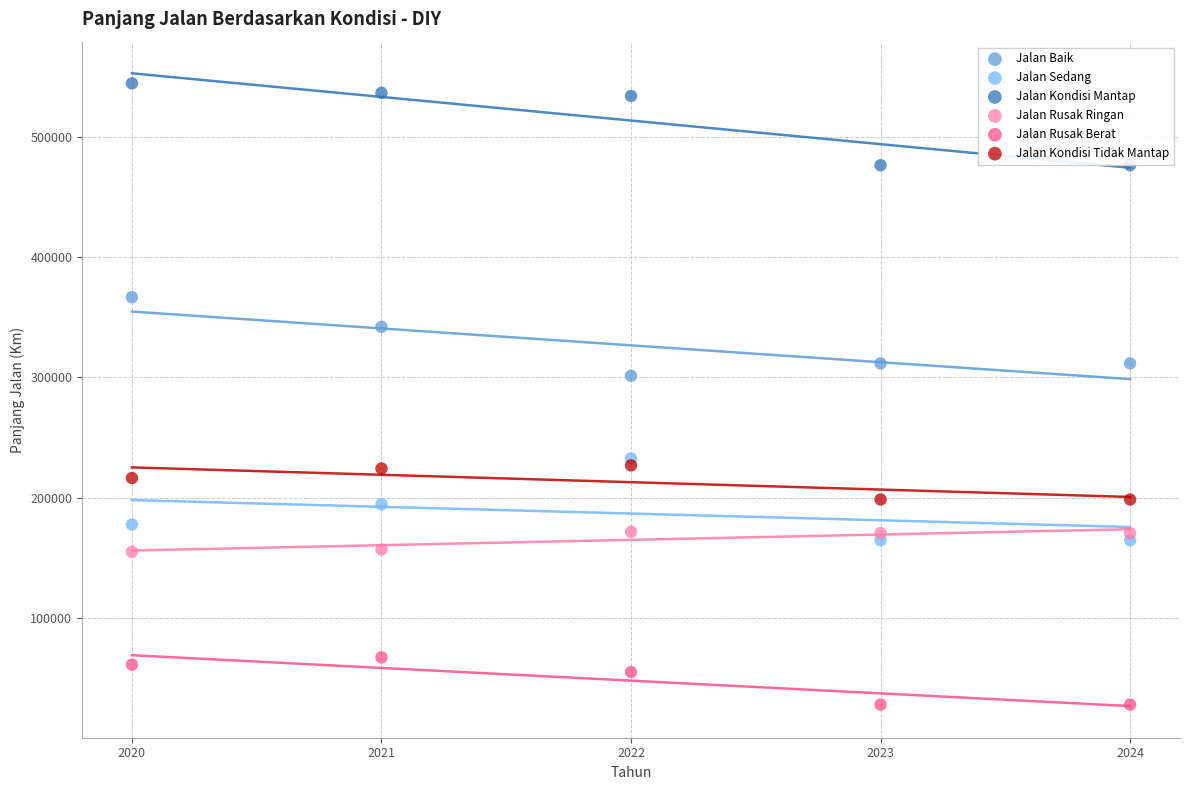

Which series reaches the minimum Y coordinate?

Jalan Rusak Berat